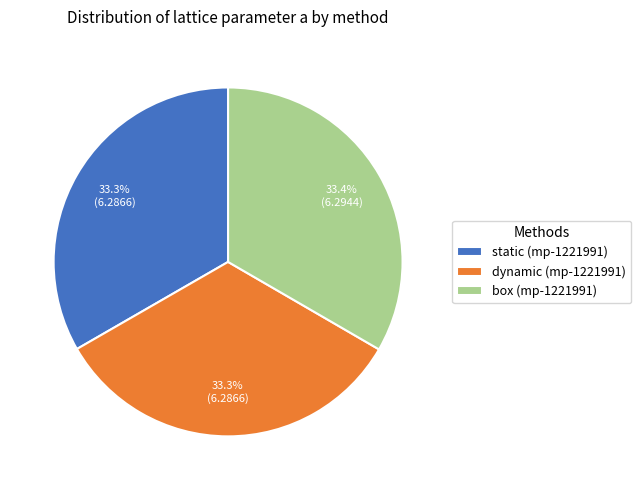

How many slices are in this pie chart?

3